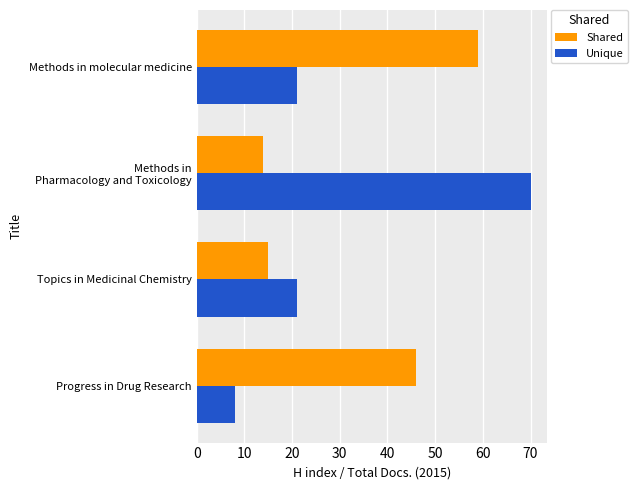

What is the difference between the maximum and minimum values in the Unique series?

62